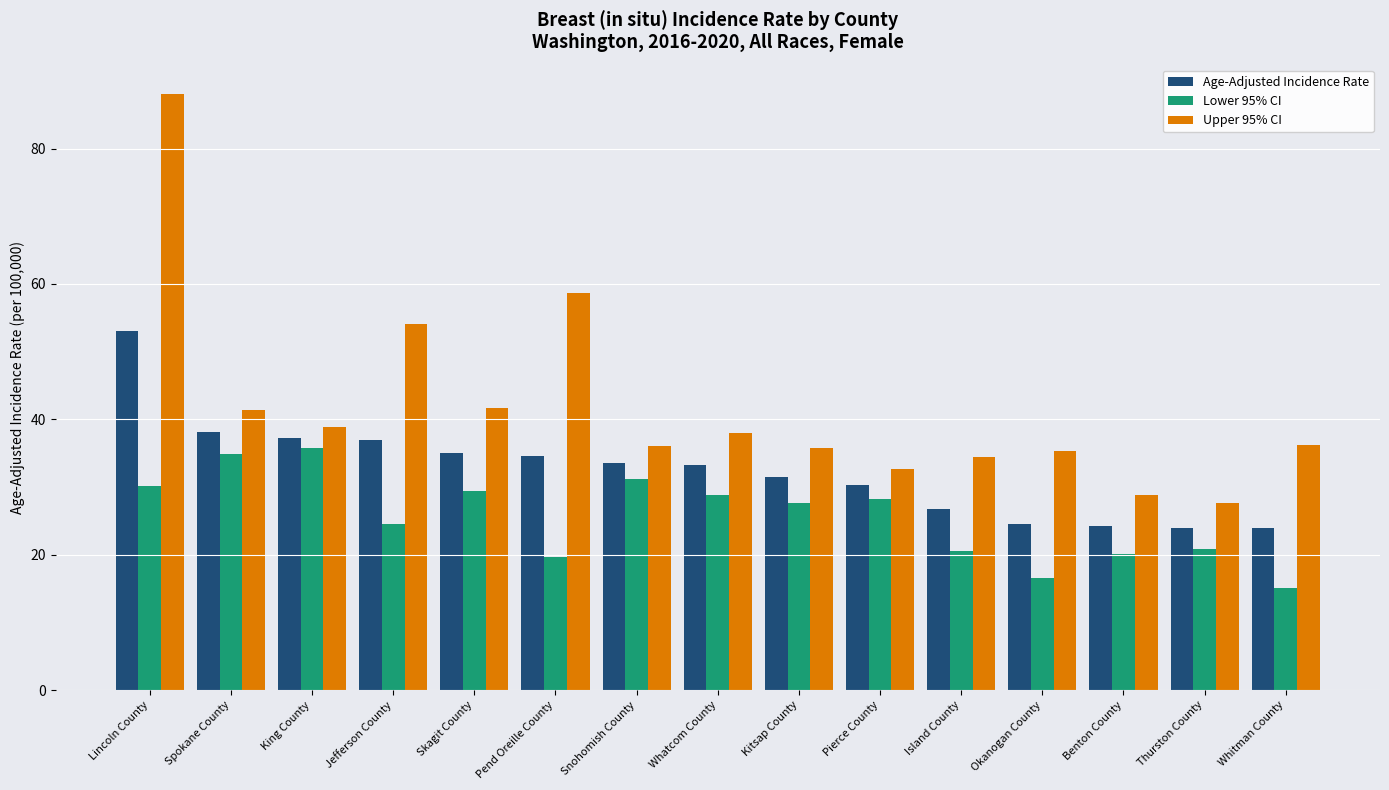

What is the difference between the Lower 95% CI values at Whatcom County and Okanogan County?

12.2